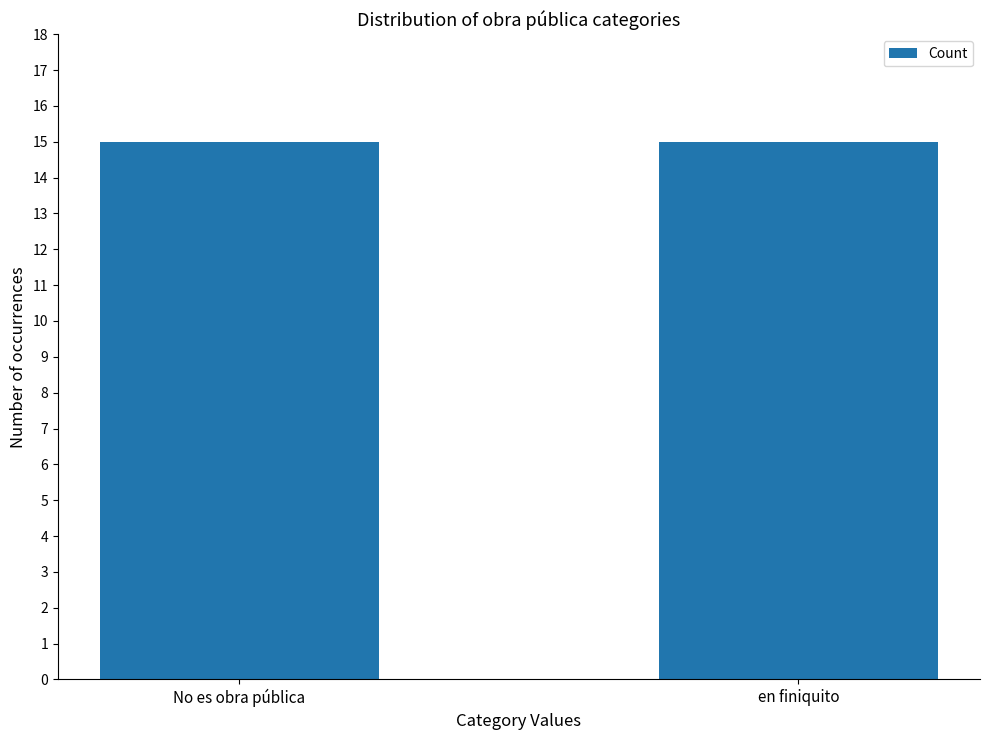

List the labels in order of value, smallest first.

en finiquito, No es obra pública